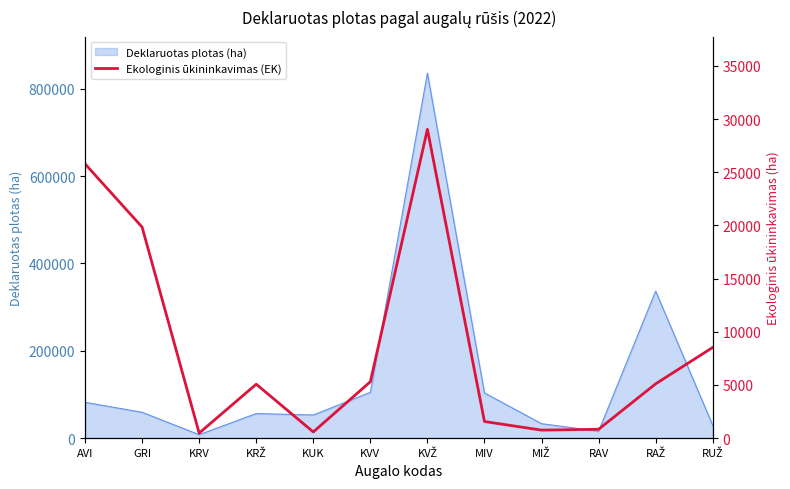

Reading left to right, what are all the values shown in this chart?

25787.6	19844.2	470.1	5067.8	579.0	5300.5	29038.3	1558.4	751.7	829.2	5101.8	8526.8